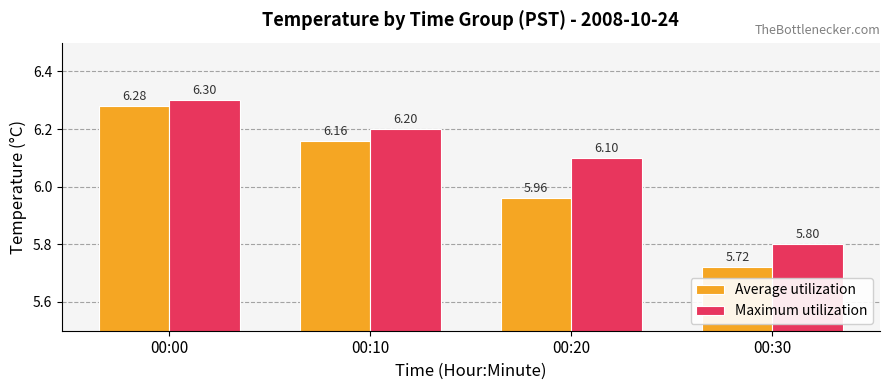

What is the value of the Maximum utilization bar at the 3rd from the left?

6.1